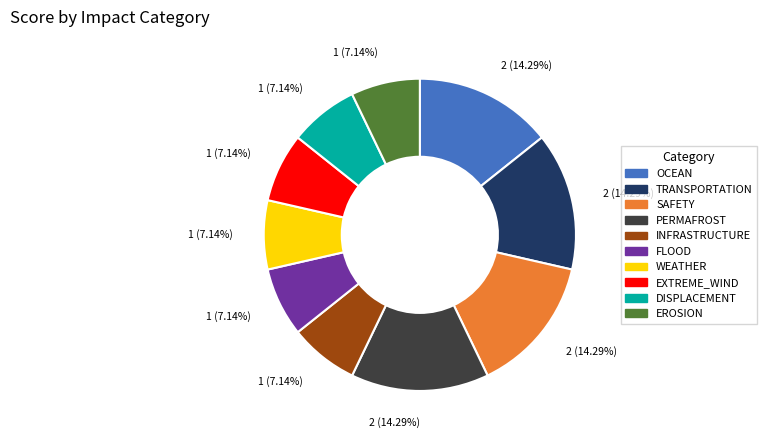

Do EROSION and INFRASTRUCTURE together represent more than half of the pie?

No